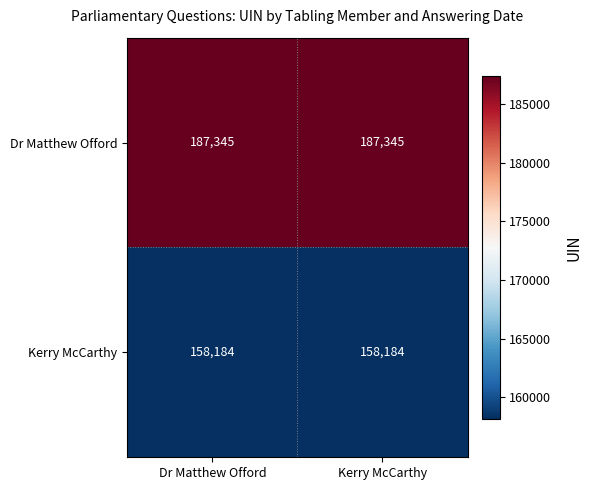

The Kerry McCarthy series shows 158184 at Kerry McCarthy. True or false?

True